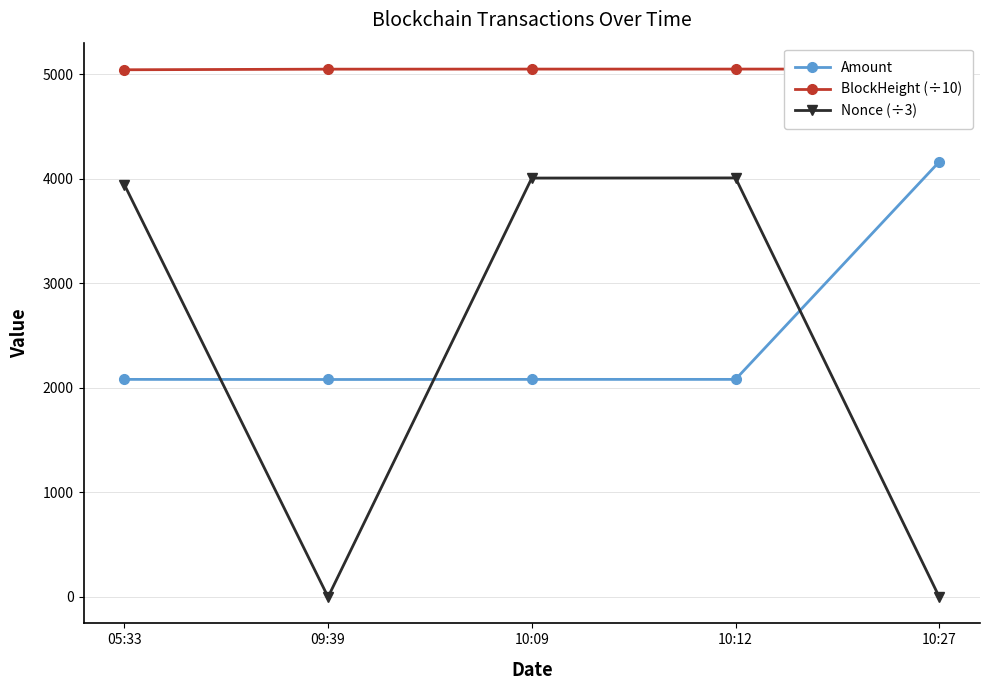

At 10:12, list the series in order from largest to smallest.

BlockHeight (÷10), Nonce (÷3), Amount